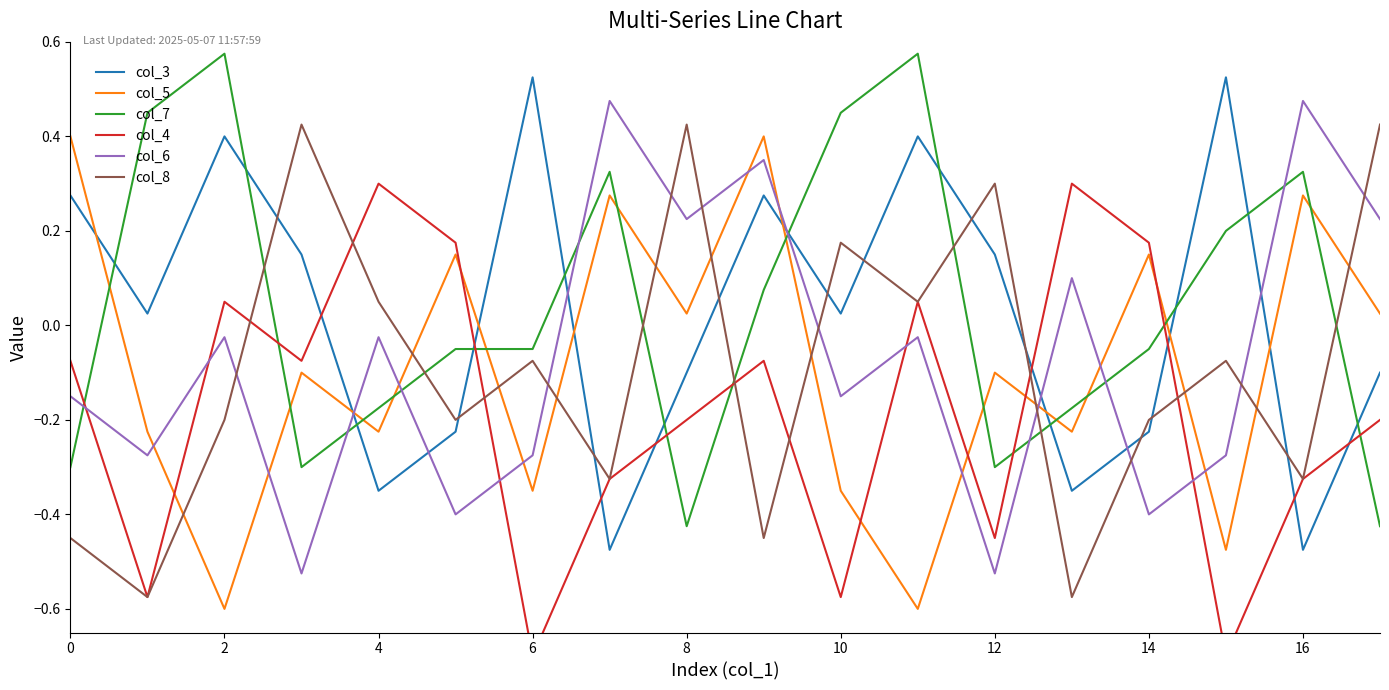

True or false: col_7 and col_3 cross at least once.

True